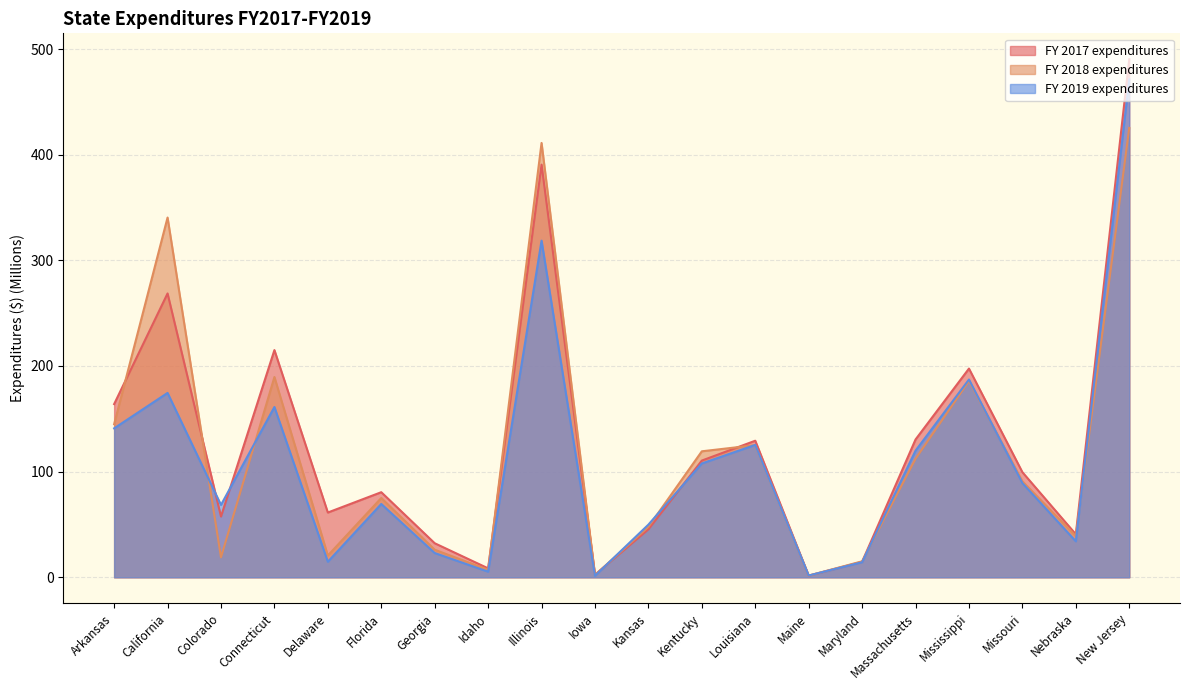

How many times do FY 2019 expenditures and FY 2017 expenditures cross each other?

6